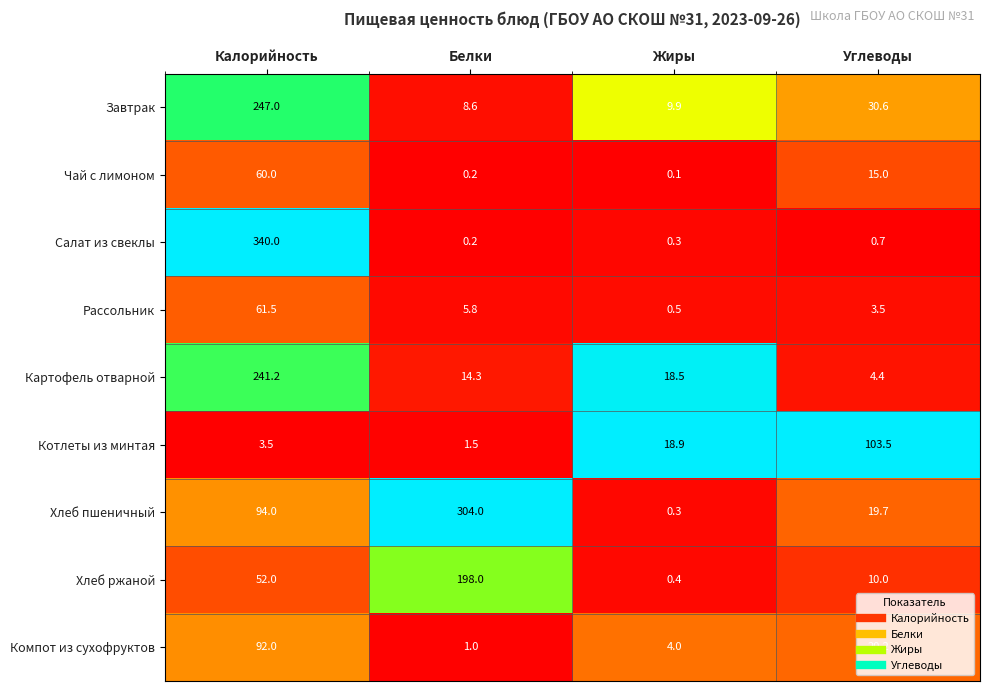

List the series in order of their peak value, lowest first.

Чай с лимоном, Рассольник, Компот из сухофруктов, Котлеты из минтая, Хлеб ржаной, Картофель отварной, Завтрак, Хлеб пшеничный, Салат из свеклы